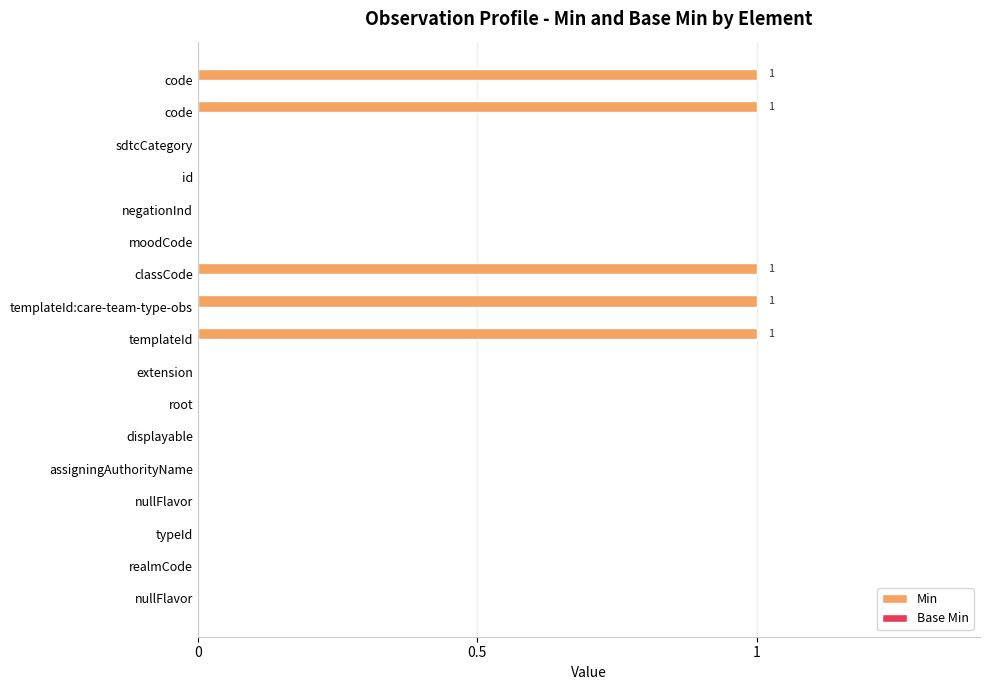

How many data points does each series have?

17